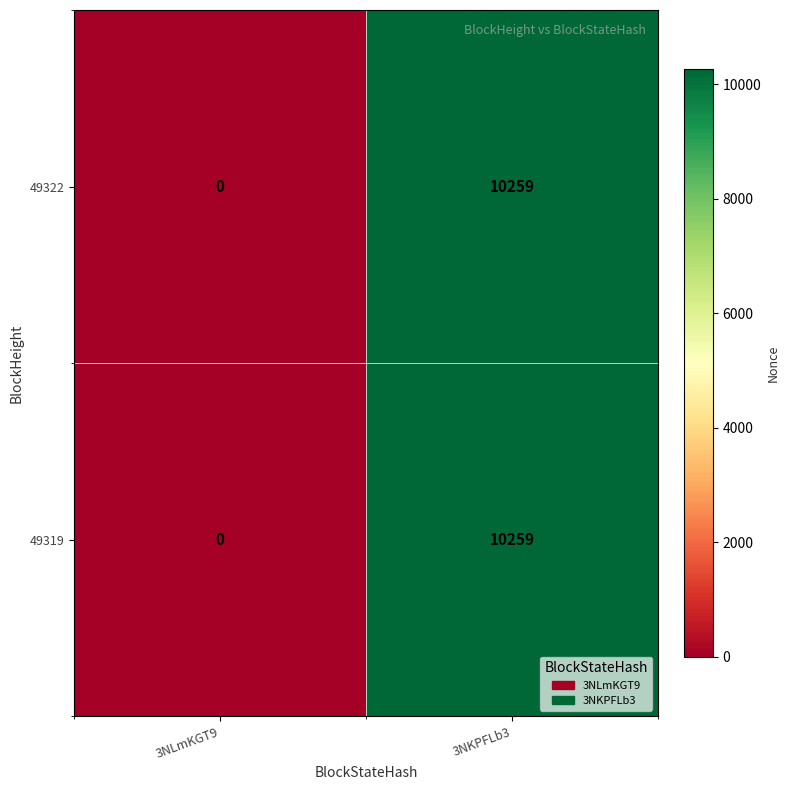

At which category does the chart reach its minimum across all series?

3NLmKGT9